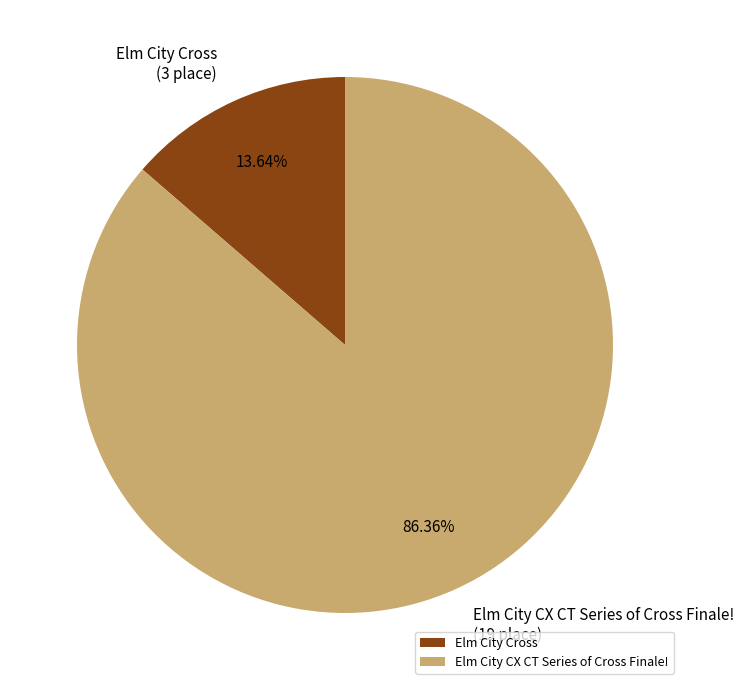

Which category has the smallest portion of the pie?

Elm City Cross